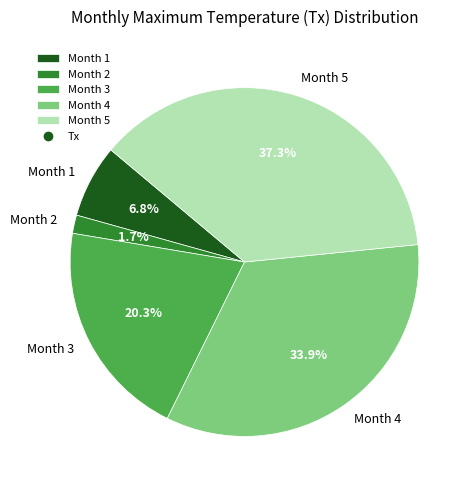

To the nearest percent, what is the average slice percentage?

20%